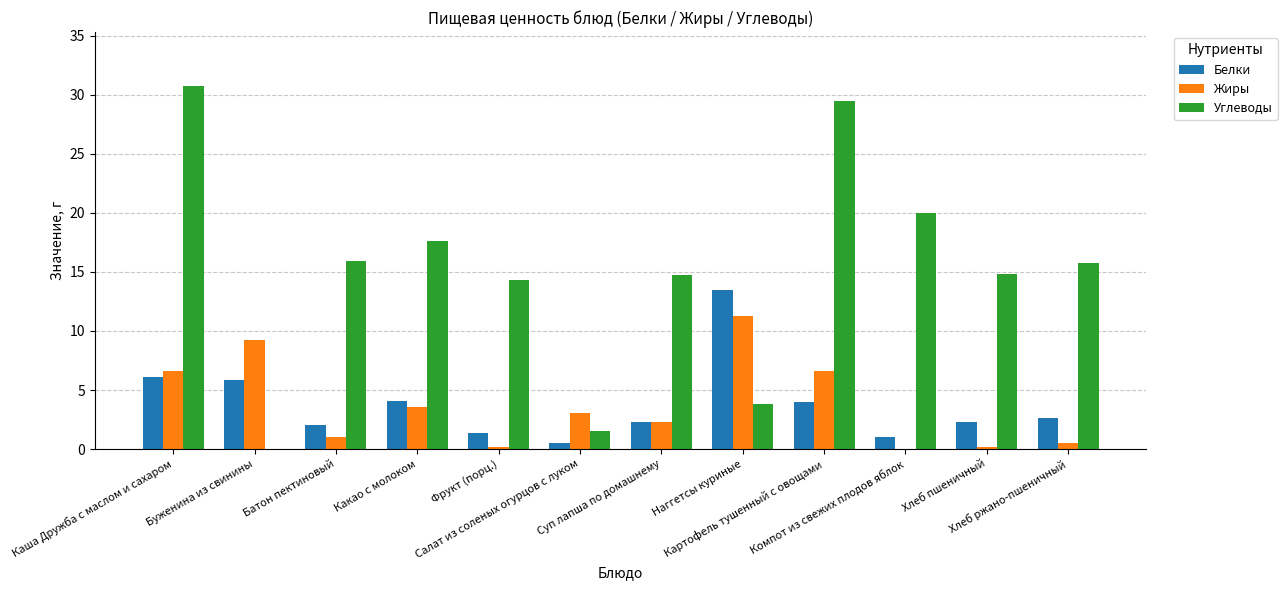

Which series has the largest total across all categories?

Углеводы